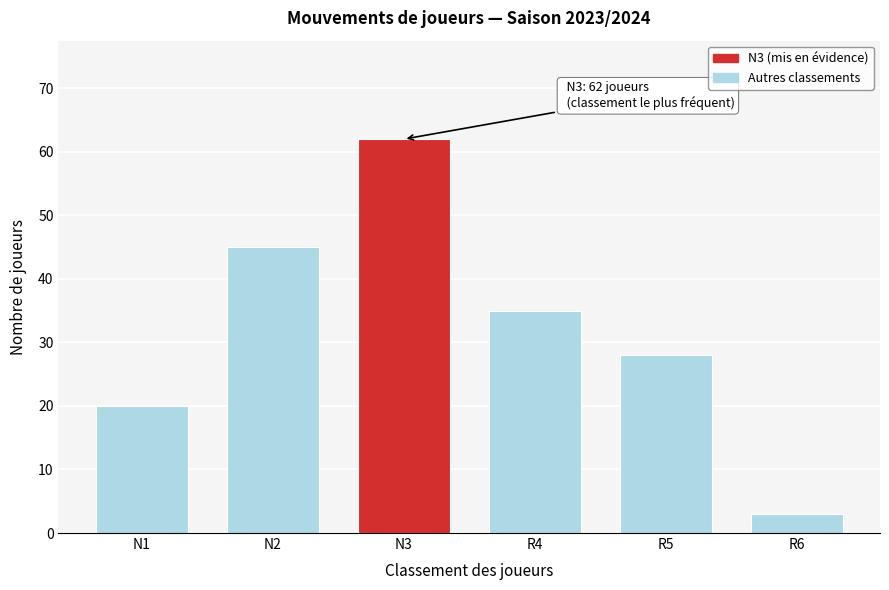

Reading left to right, extract all data points from this chart.

20	45	62	35	28	3